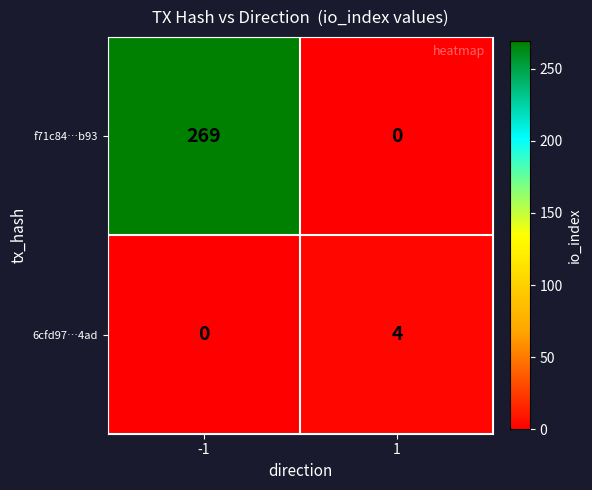

The value of f71c84…b93 at 1 is -156. True or false?

False